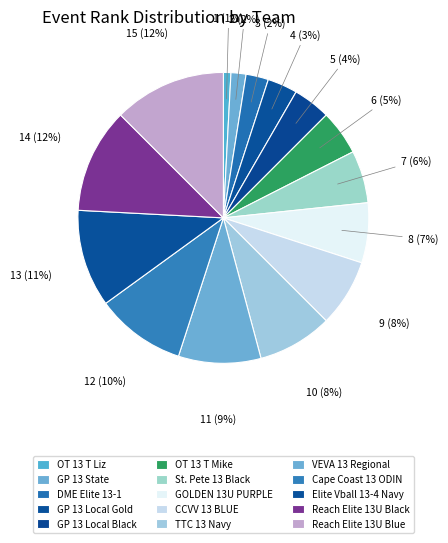

How many segments does this pie chart have?

15